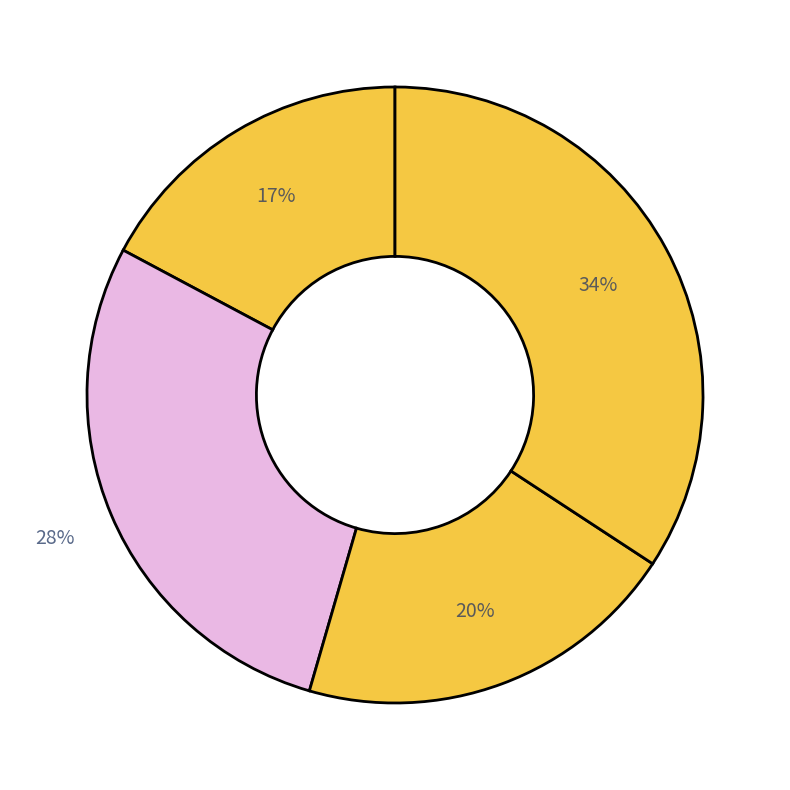

How many segments does this pie chart have?

4